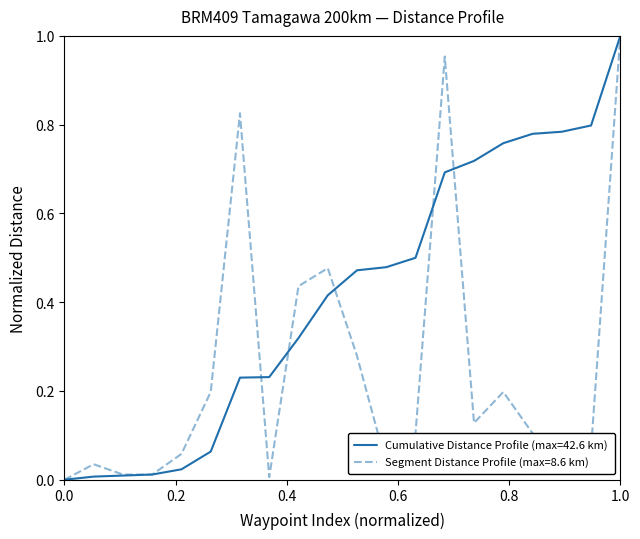

Which series has the largest total across all categories?

Cumulative Distance Profile (max=42.6 km)